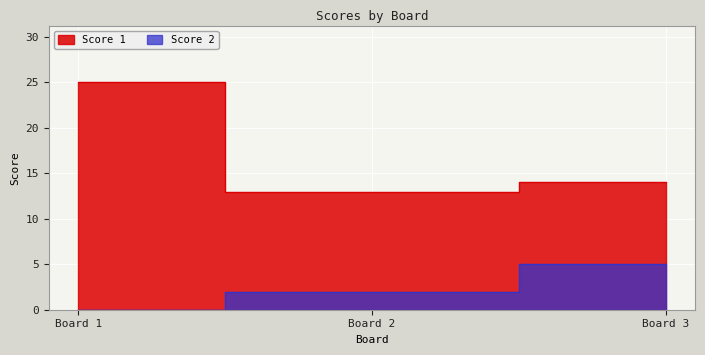

Read the Score 2 value at Board 2.

2